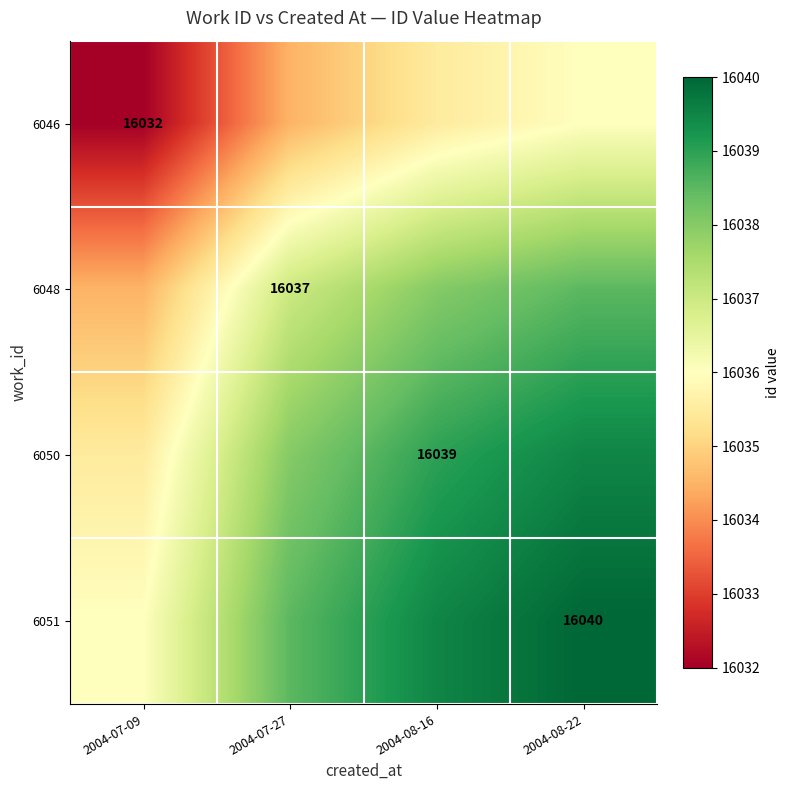

Is it true that 6051 equals 26070.2 at 2004-08-22?

False